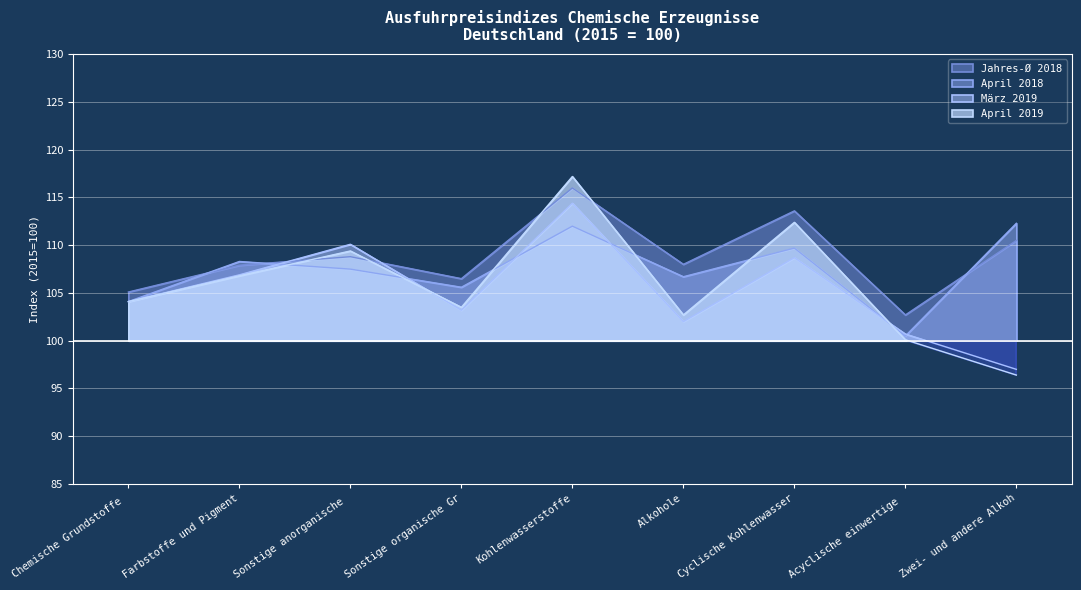

What is the lowest value of the April 2019 series?

96.4